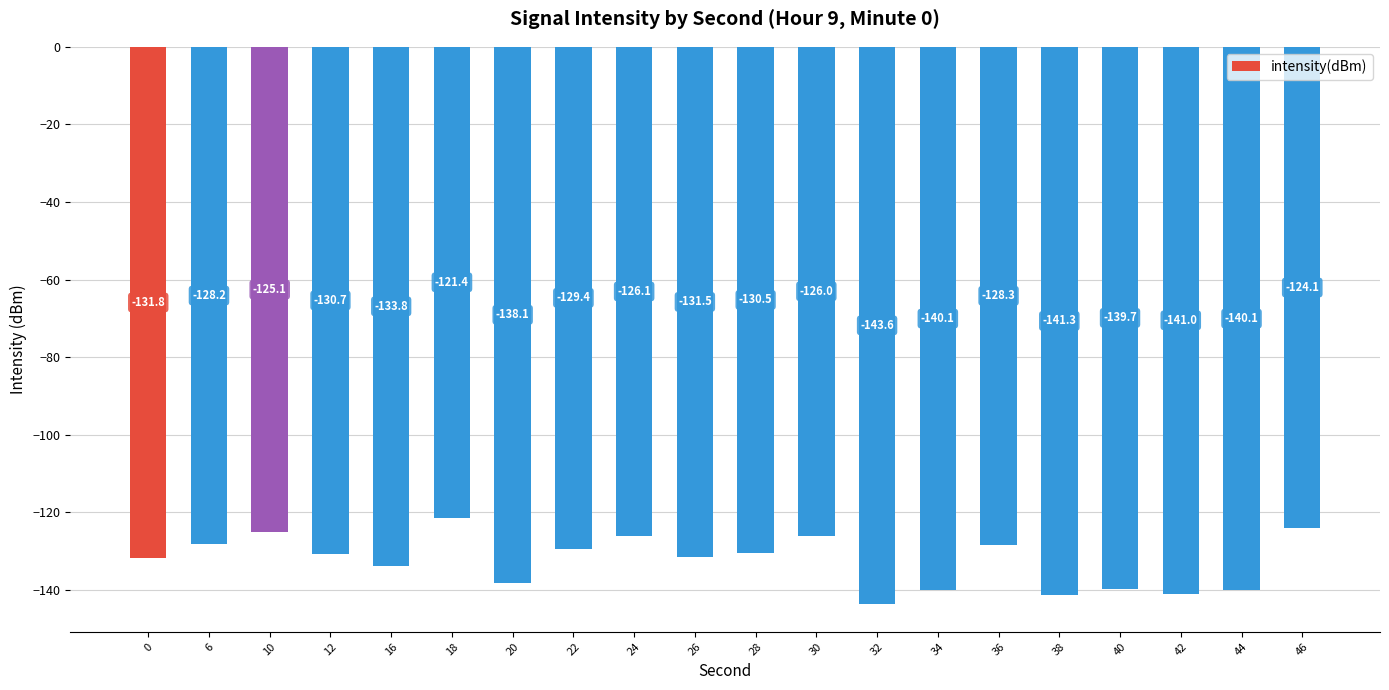

Reading right to left, extract all data points from this chart.

46=-124.1	44=-140.1	42=-141.0	40=-139.7	38=-141.3	36=-128.3	34=-140.1	32=-143.6	30=-126.0	28=-130.5	26=-131.5	24=-126.1	22=-129.4	20=-138.1	18=-121.4	16=-133.8	12=-130.7	10=-125.1	6=-128.2	0=-131.8